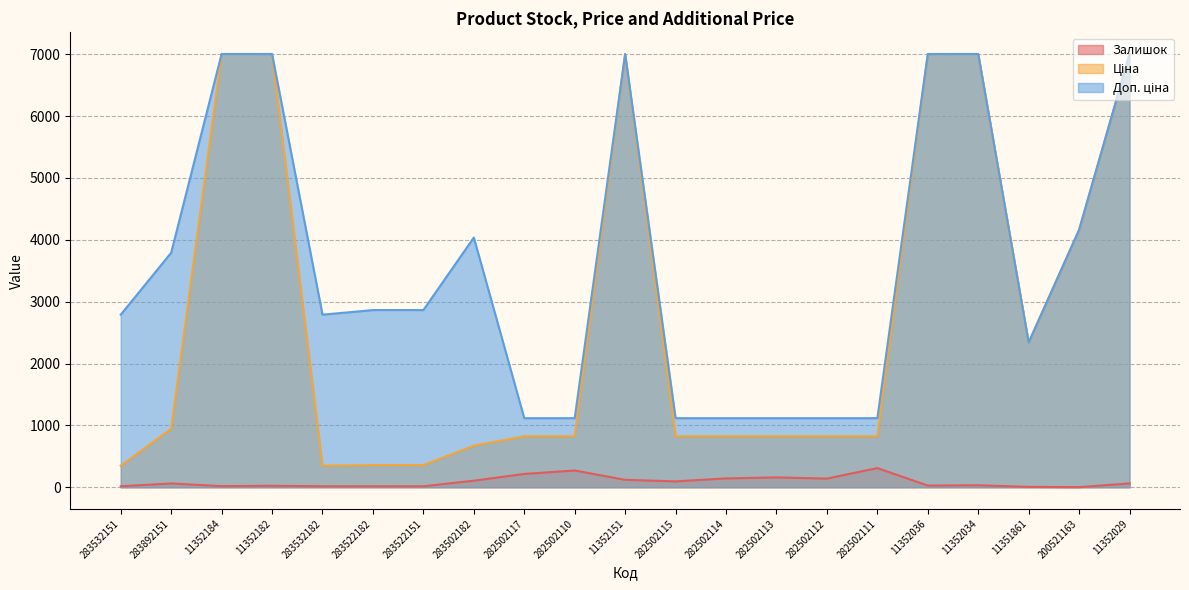

How many interior local valleys does the Доп. ціна series have?

2